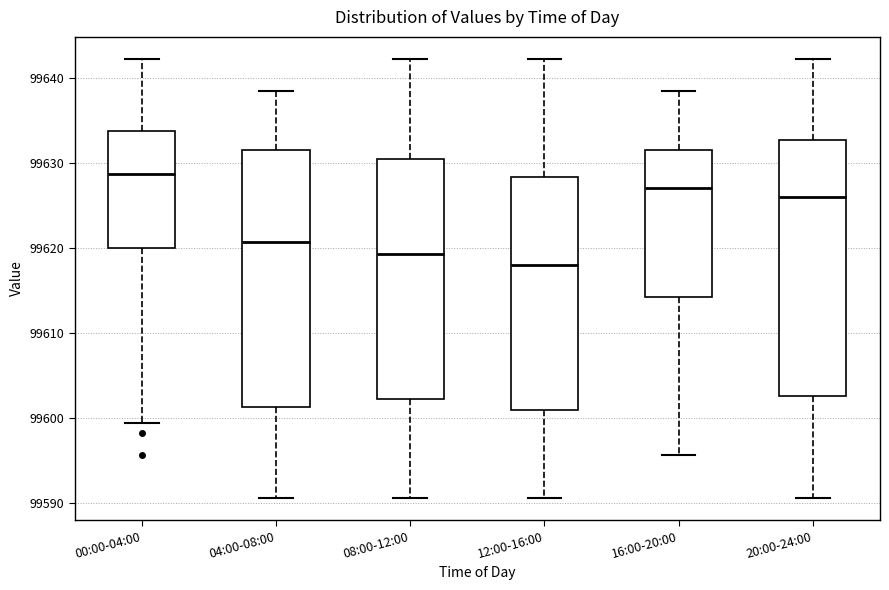

Reading left to right, read every box against the y-axis: the position of its median line, the range the box covers, and the ends of its whiskers. The values are not printed on the chart, so give them approximately, as read against the axis.

00:00-04:00: median 99629, box 99620 to 99634, whiskers 99599 to 99642
04:00-08:00: median 99621, box 99601 to 99632, whiskers 99591 to 99638
08:00-12:00: median 99619, box 99602 to 99630, whiskers 99591 to 99642
12:00-16:00: median 99618, box 99601 to 99628, whiskers 99591 to 99642
16:00-20:00: median 99627, box 99614 to 99632, whiskers 99596 to 99638
20:00-24:00: median 99626, box 99603 to 99633, whiskers 99591 to 99642